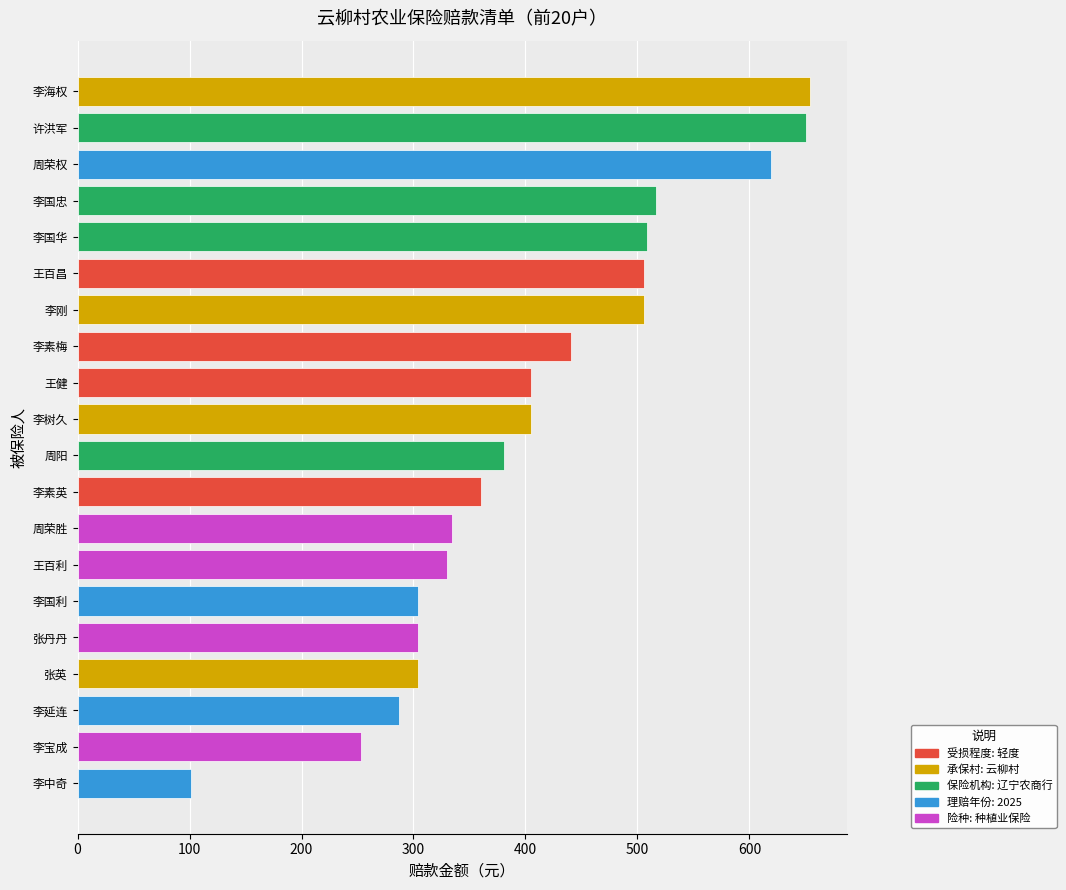

What is the difference between the second highest and second lowest values?

397.1